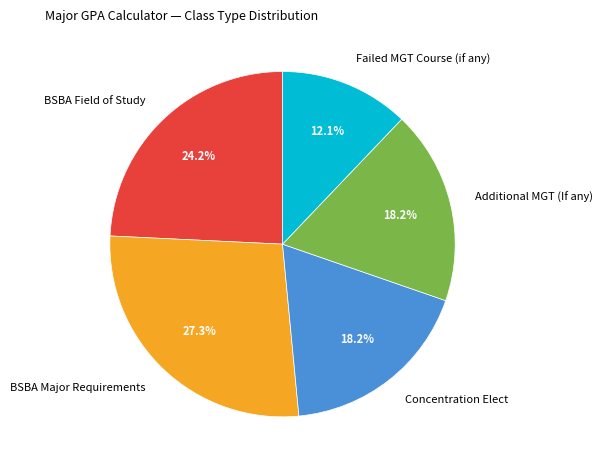

Between Additional MGT (If any) and BSBA Field of Study, which is larger?

BSBA Field of Study